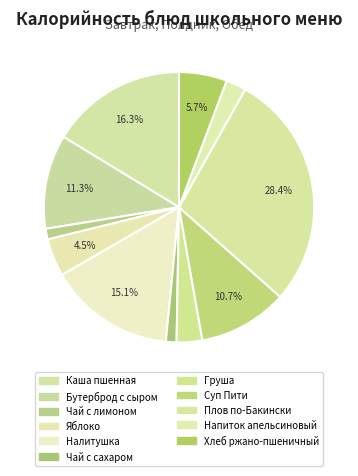

Count the number of slices in the pie.

11